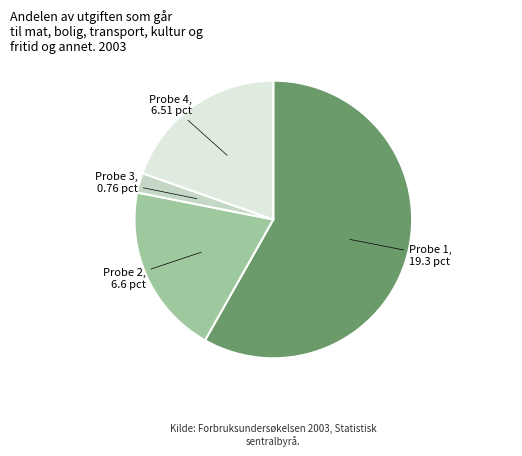

Is there any slice that represents more than half of the pie?

Yes